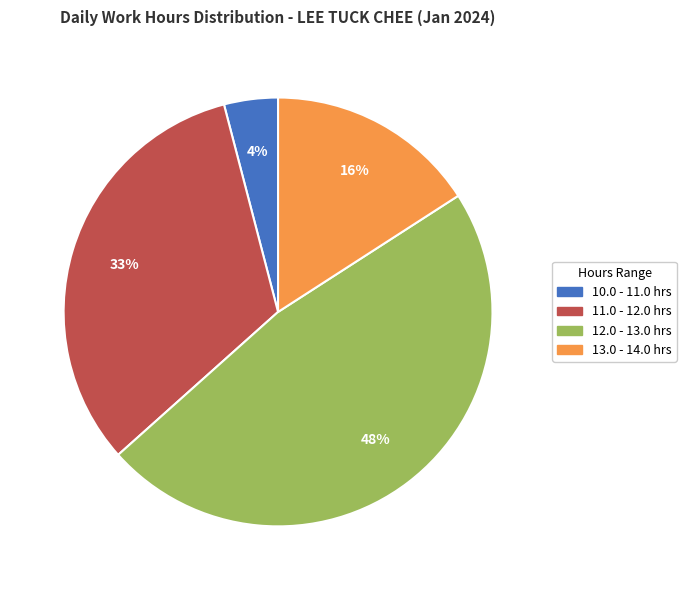

Does any single category account for the majority?

No